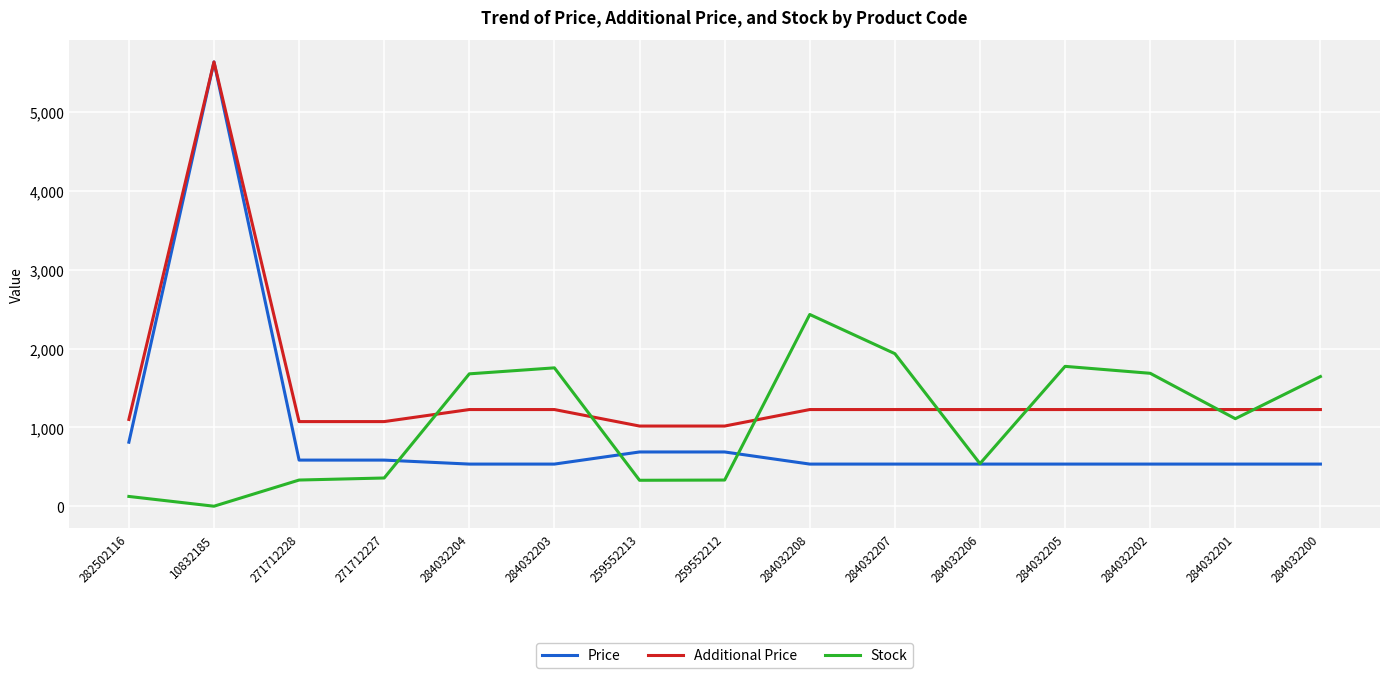

What is the difference between the Price values at 10832185 and 271712228?

5050.0